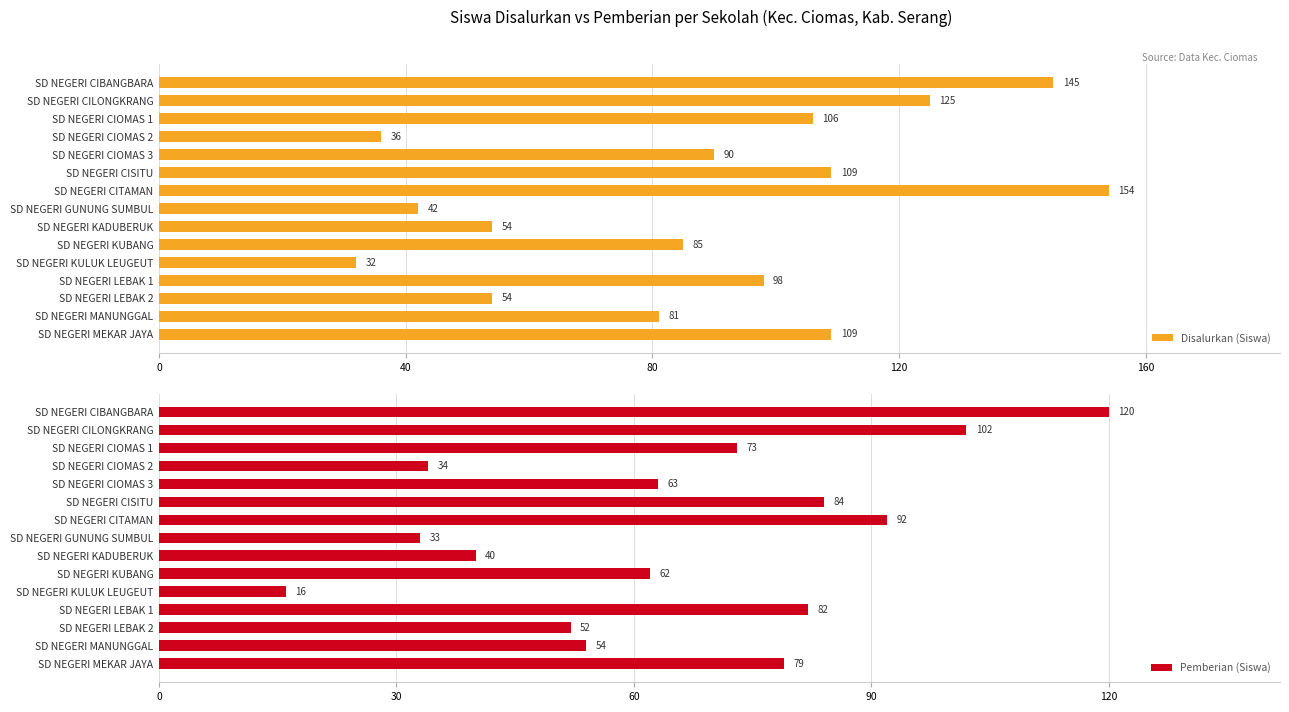

At which label does Pemberian (Siswa) reach its minimum?

SD NEGERI KULUK LEUGEUT